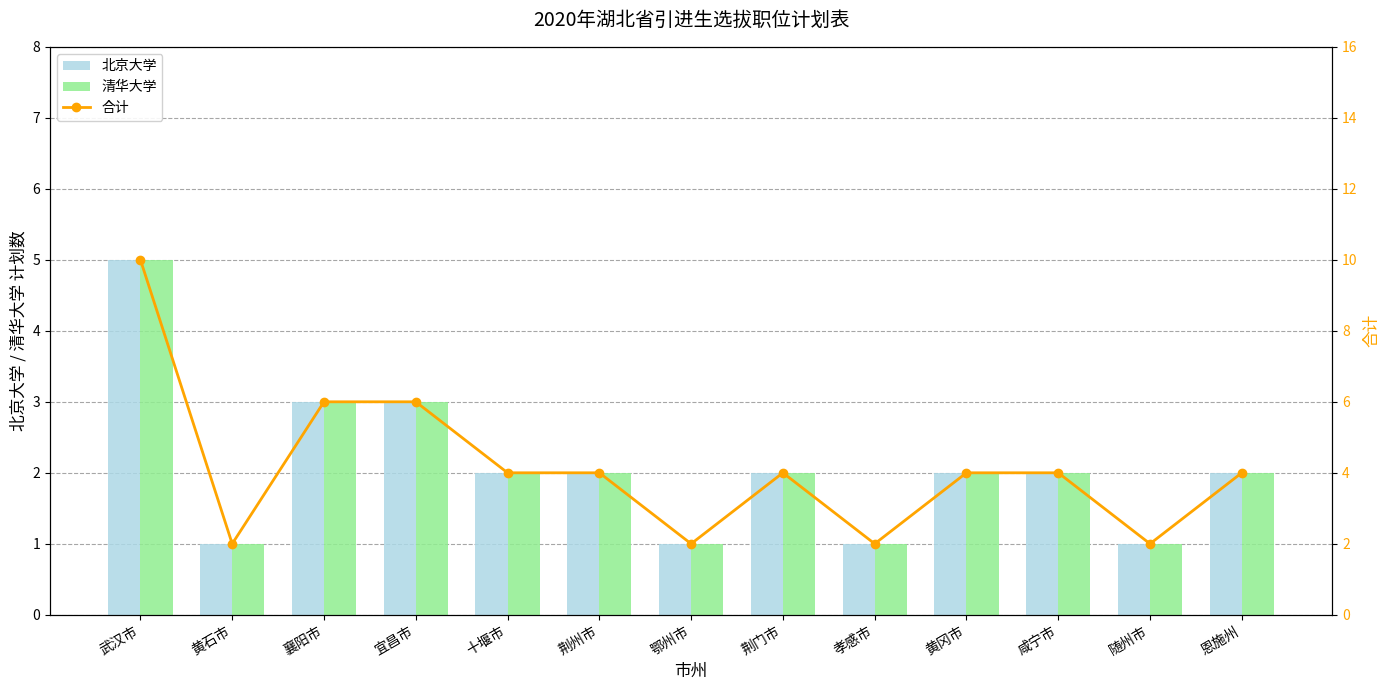

What is the difference between the maximum and minimum values in the 合计 series?

8